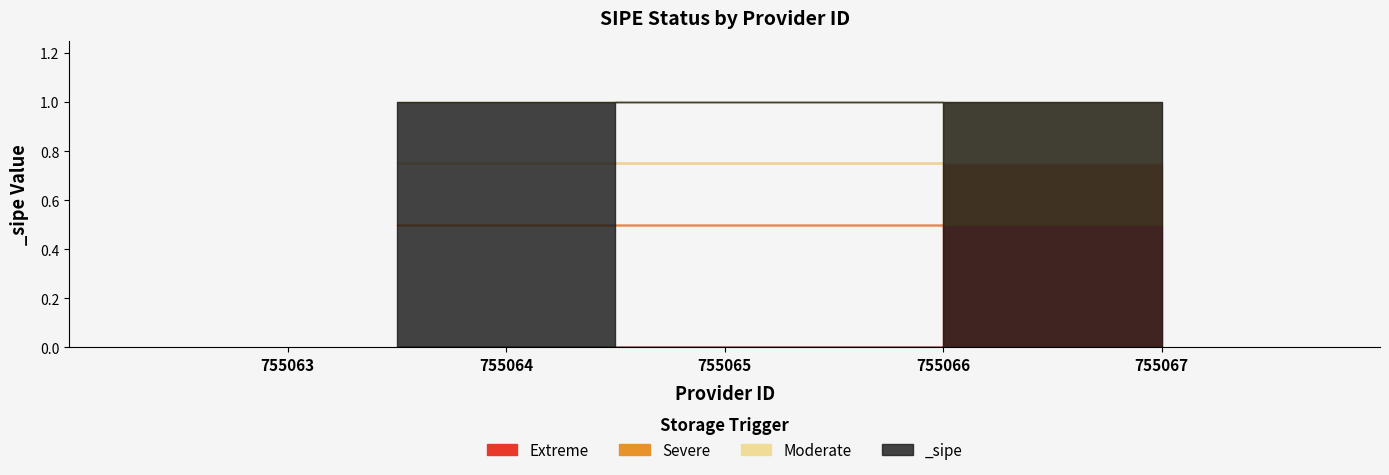

Is it true that the value at 755067 is 2?

False